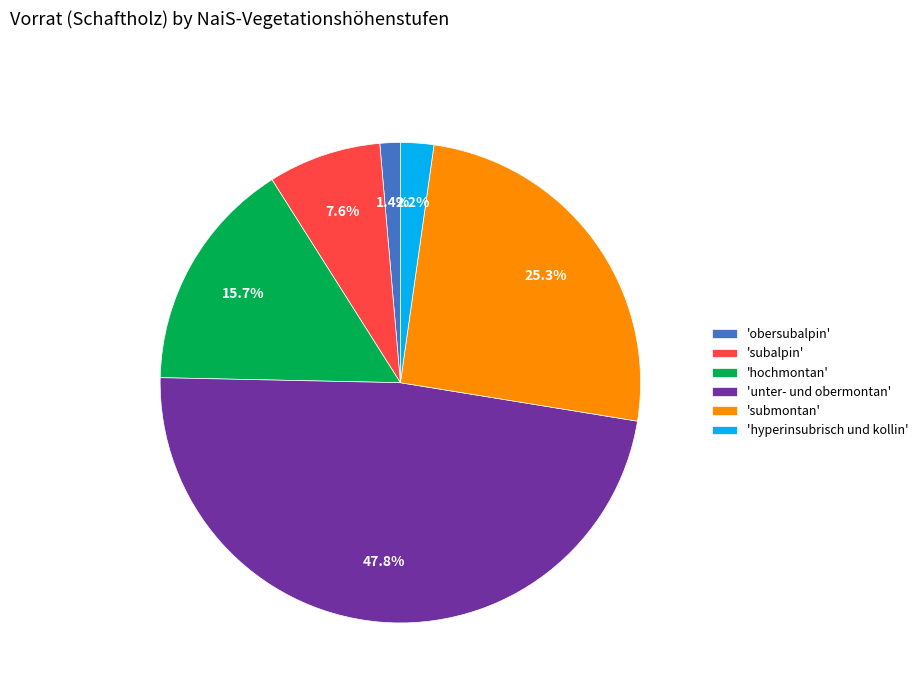

How many segments does this pie chart have?

6